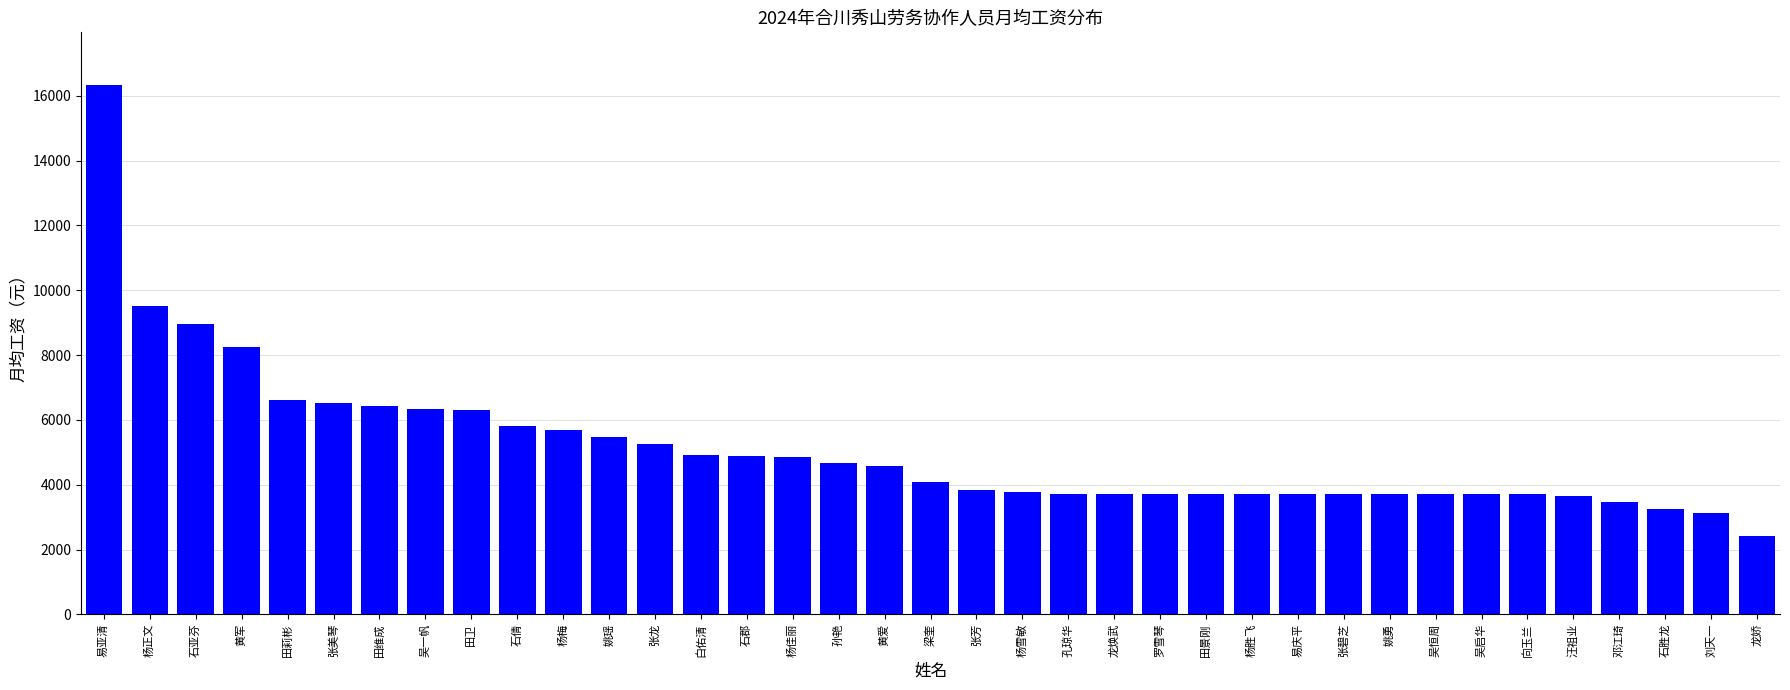

What is the approximate value at 刘天一?

3122